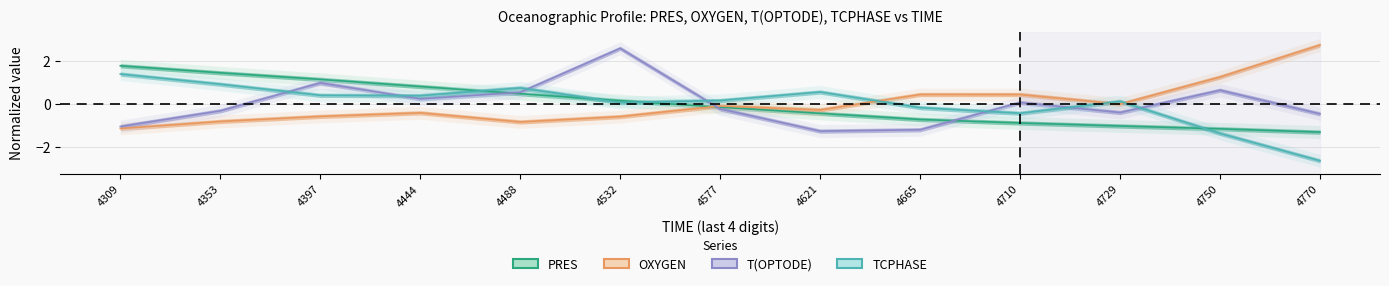

Between 4397 and 4488, which series saw the biggest shift?

PRES